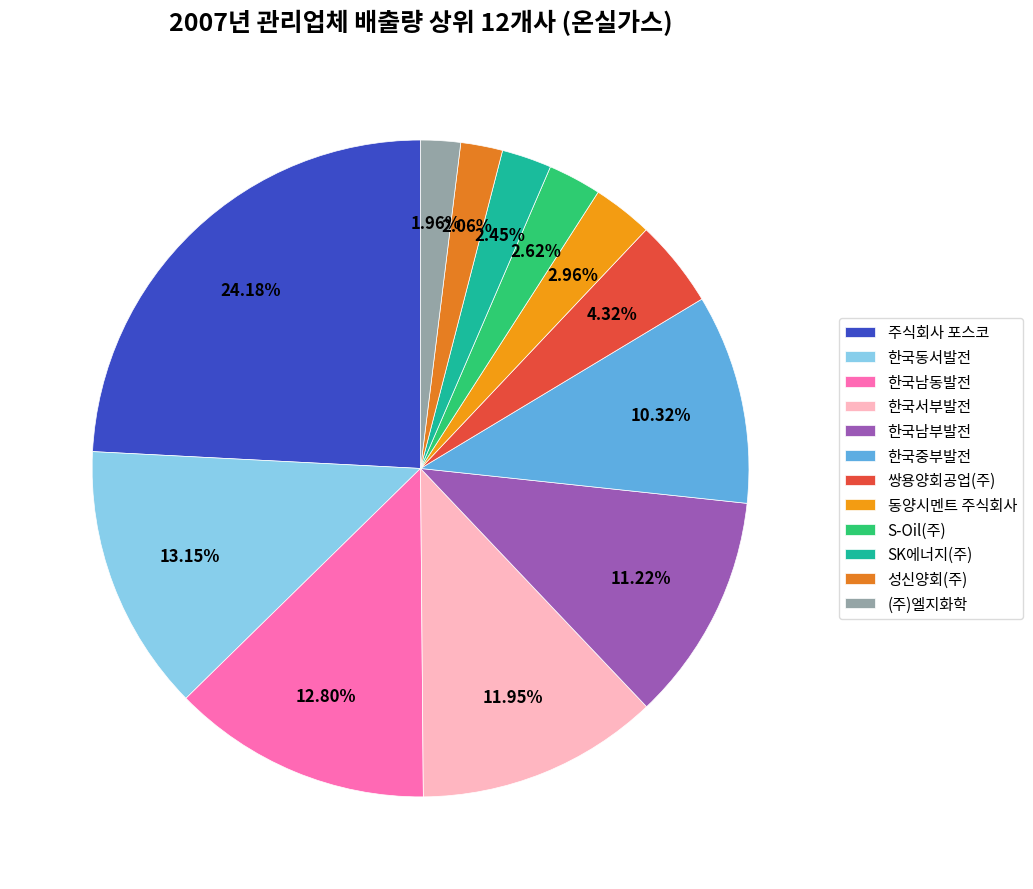

Rank the categories by value from lowest to highest.

(주)엘지화학, 성신양회(주), SK에너지(주), S-Oil(주), 동양시멘트 주식회사, 쌍용양회공업(주), 한국중부발전, 한국남부발전, 한국서부발전, 한국남동발전, 한국동서발전, 주식회사 포스코